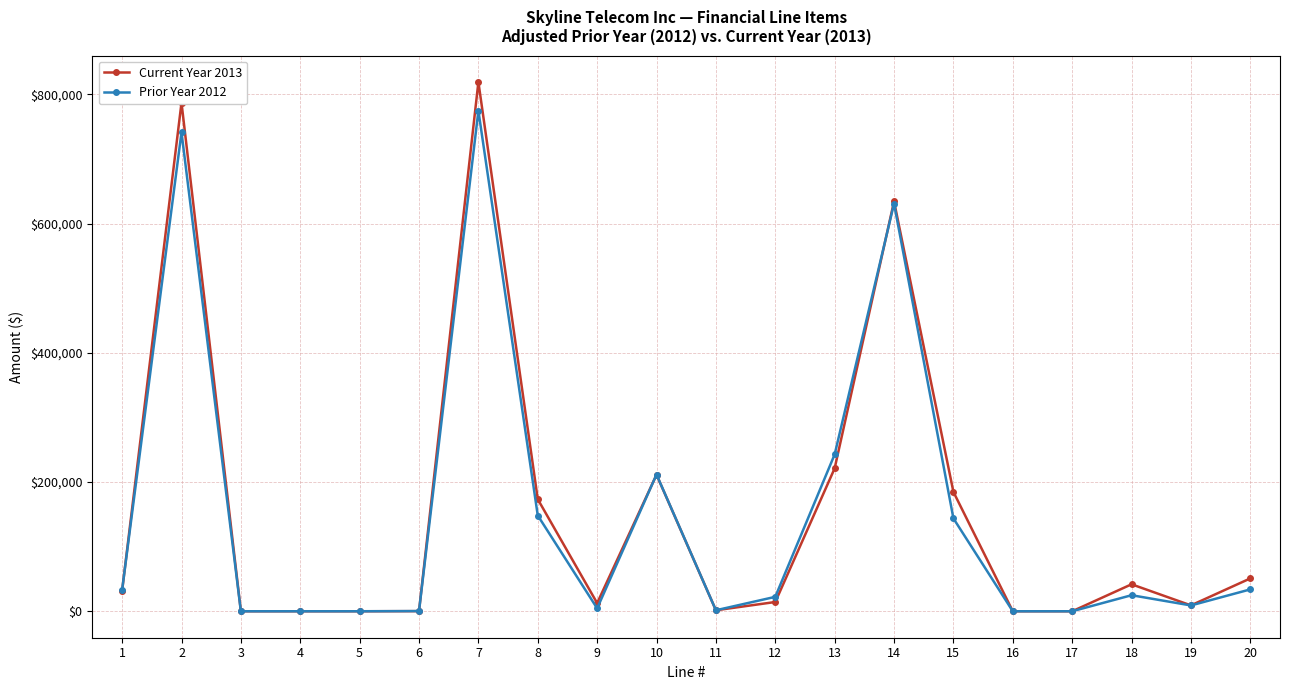

At which category does the chart reach its peak across all series?

7